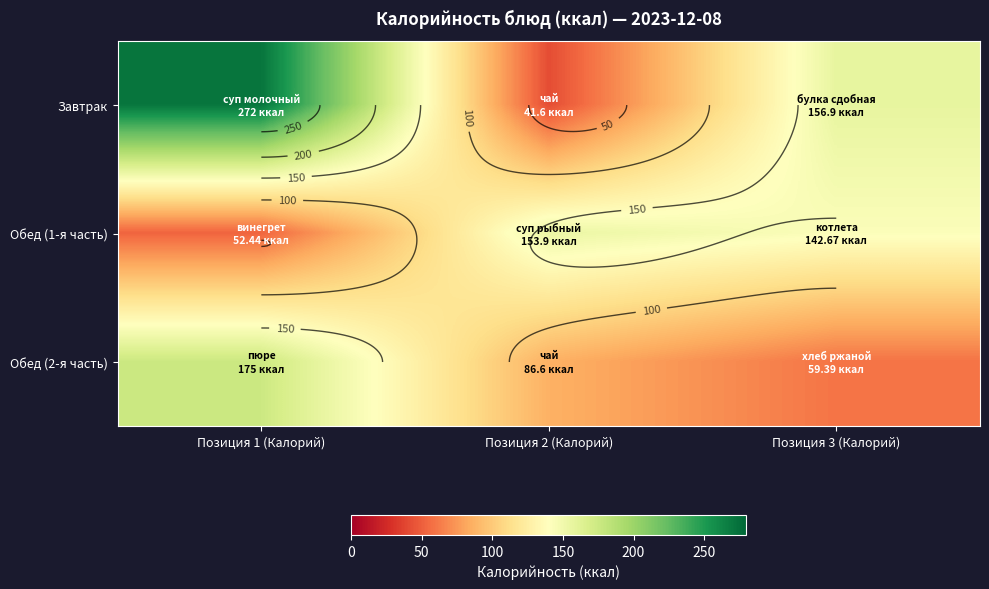

At Позиция 2 (Калорий), list the series in order from smallest to largest.

Завтрак, Обед (2-я часть), Обед (1-я часть)